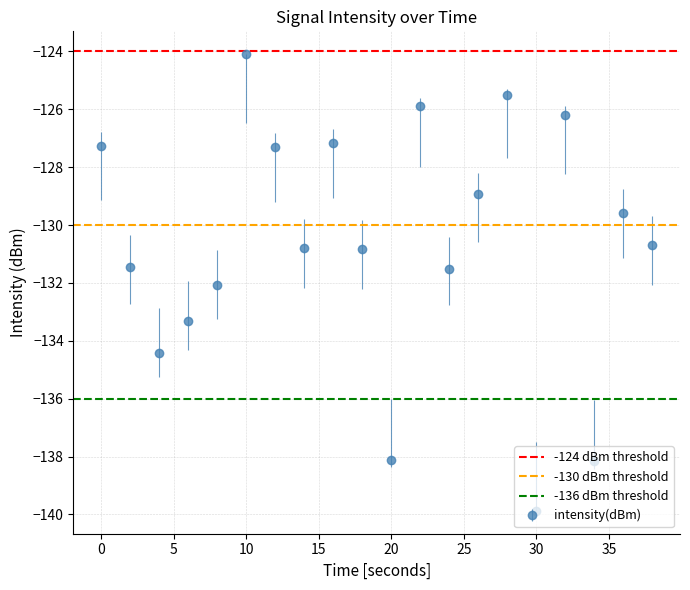

In intensity(dBm), how many points are higher than both neighbors (excluding endpoints)?

6